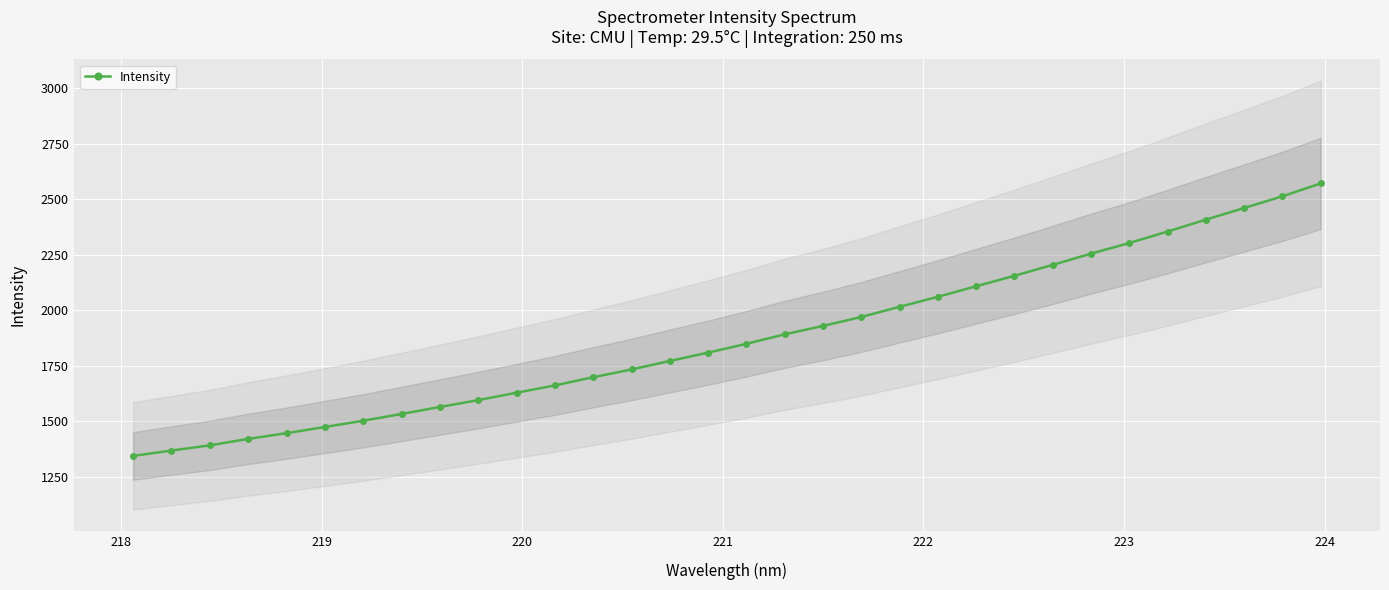

How many values exceed 1848?

16